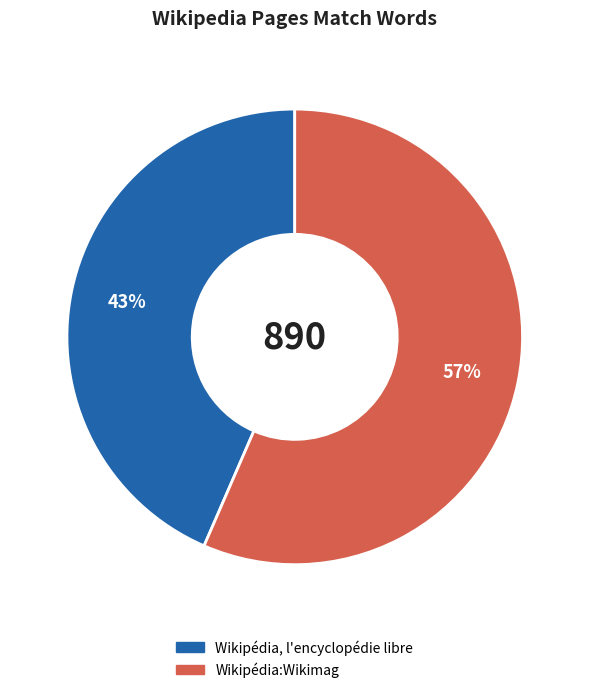

The Wikipédia:Wikimag slice represents 57% of the pie. True or false?

True